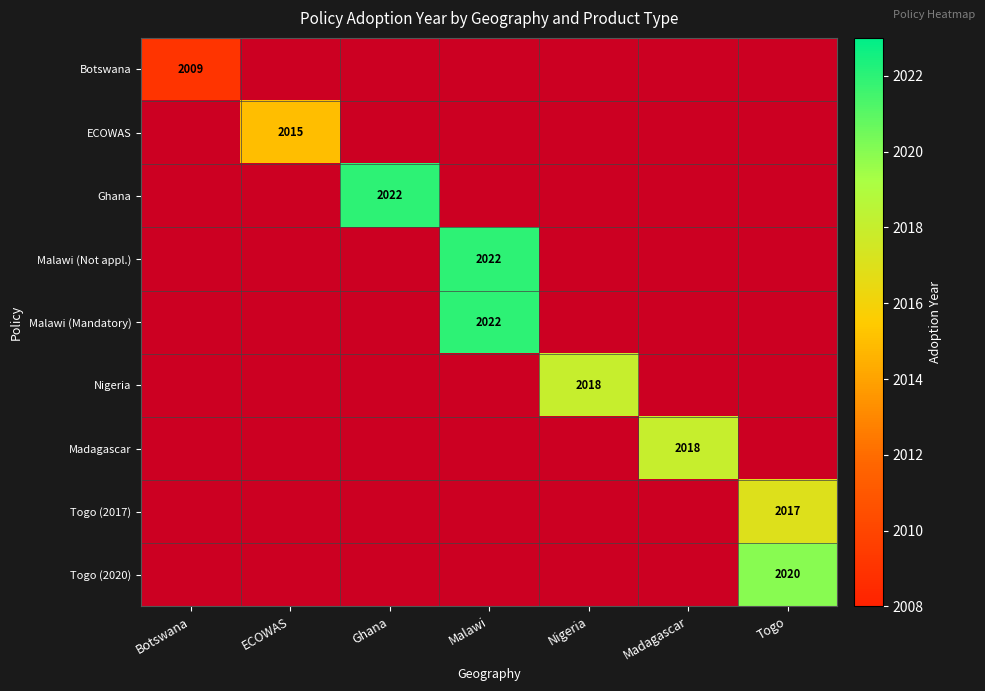

At which category does the chart reach its minimum across all series?

Botswana